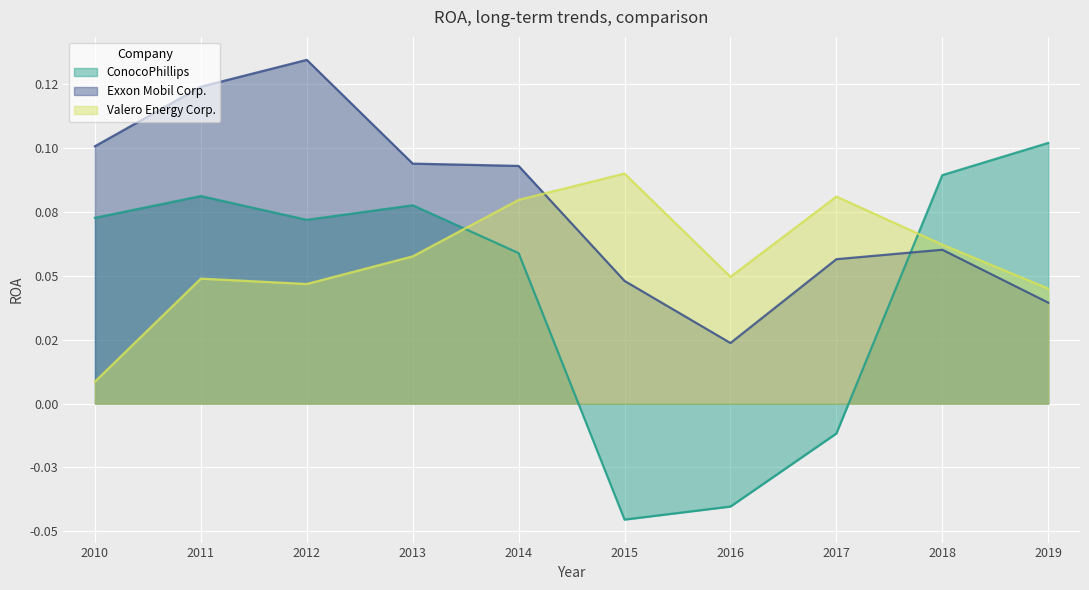

What are all the series names shown in the legend?

ConocoPhillips, Exxon Mobil Corp., Valero Energy Corp.